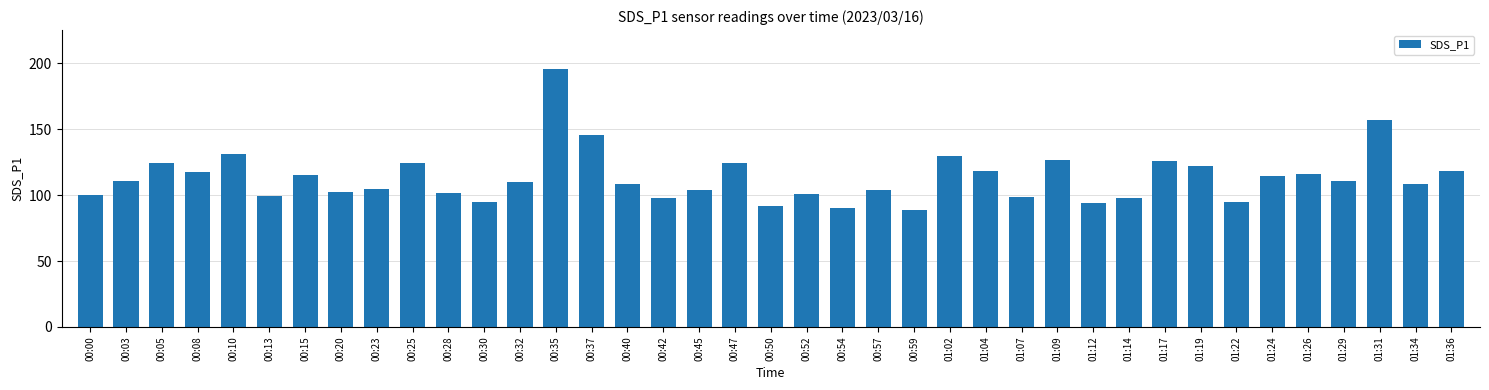

Does the chart contain stacked bars?

No